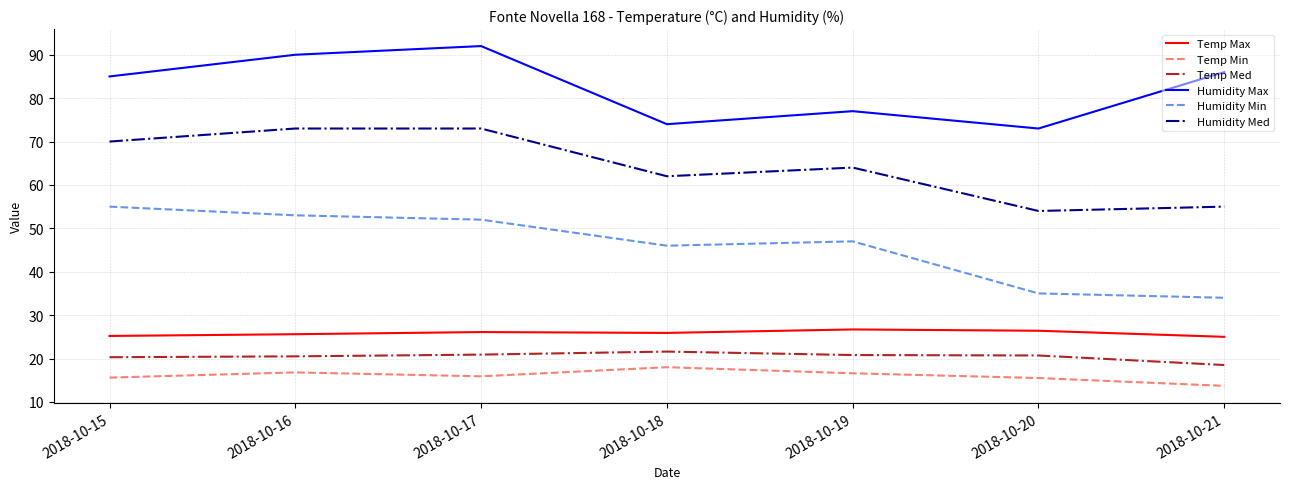

Which series has the widest spread of values?

Humidity Min